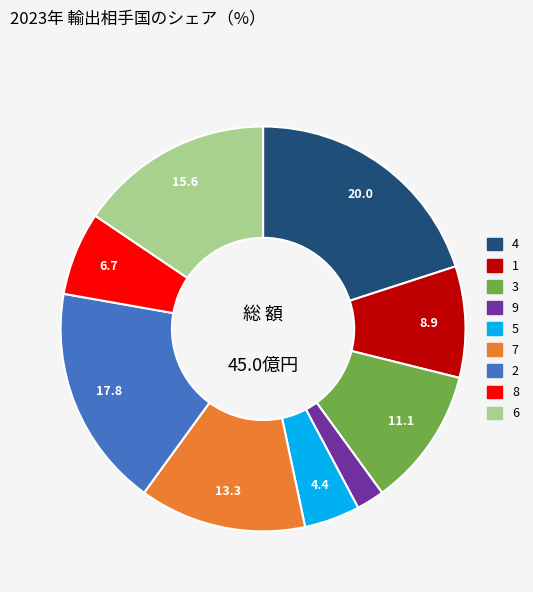

Which has a higher value, 1 or 6?

6